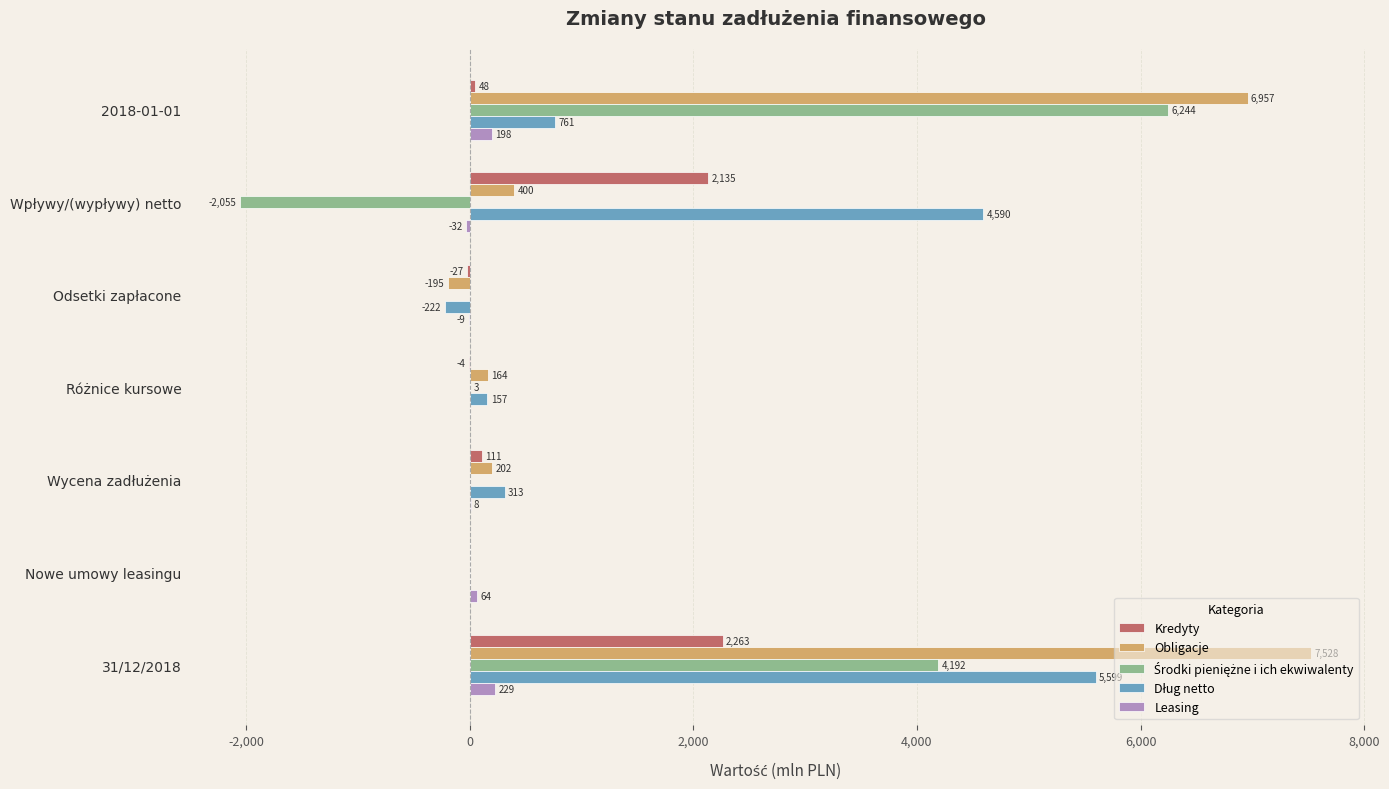

Is it true that Obligacje equals 7528 at 31/12/2018?

True